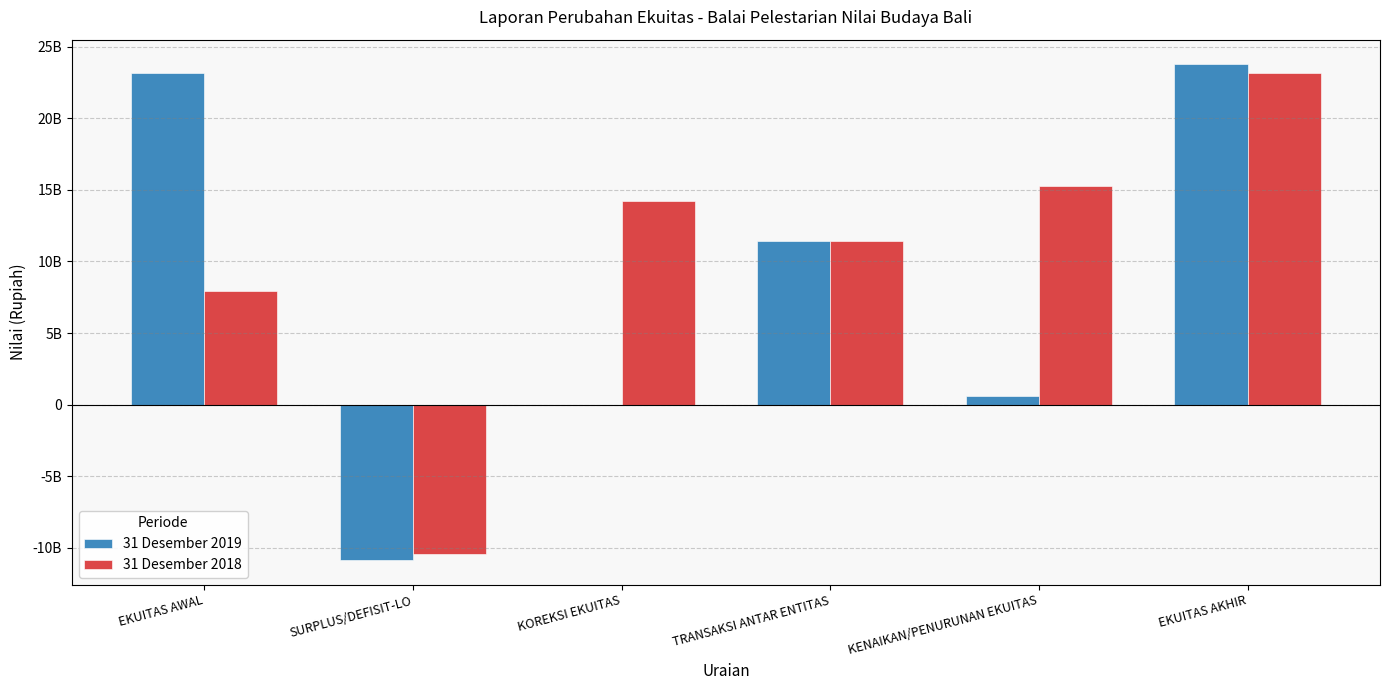

Is it true that 31 Desember 2018 equals 23189043788 at EKUITAS AKHIR?

True